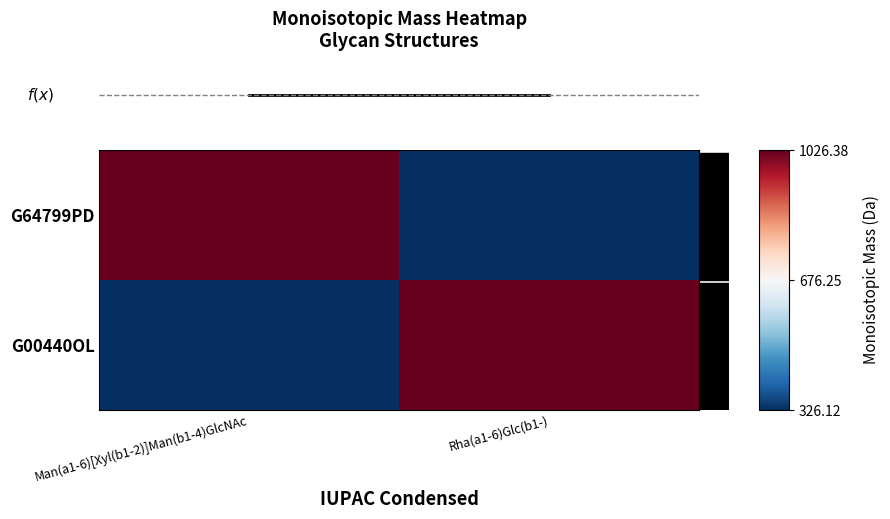

How many categories are shown in the chart?

2